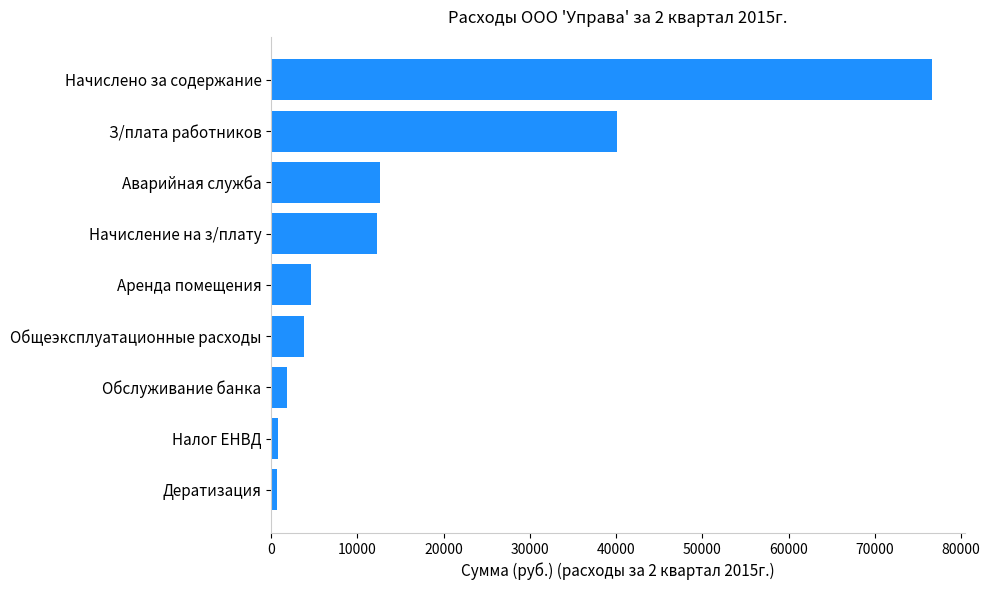

Which has a higher value, Начислено за содержание or Общеэксплуатационные расходы?

Начислено за содержание